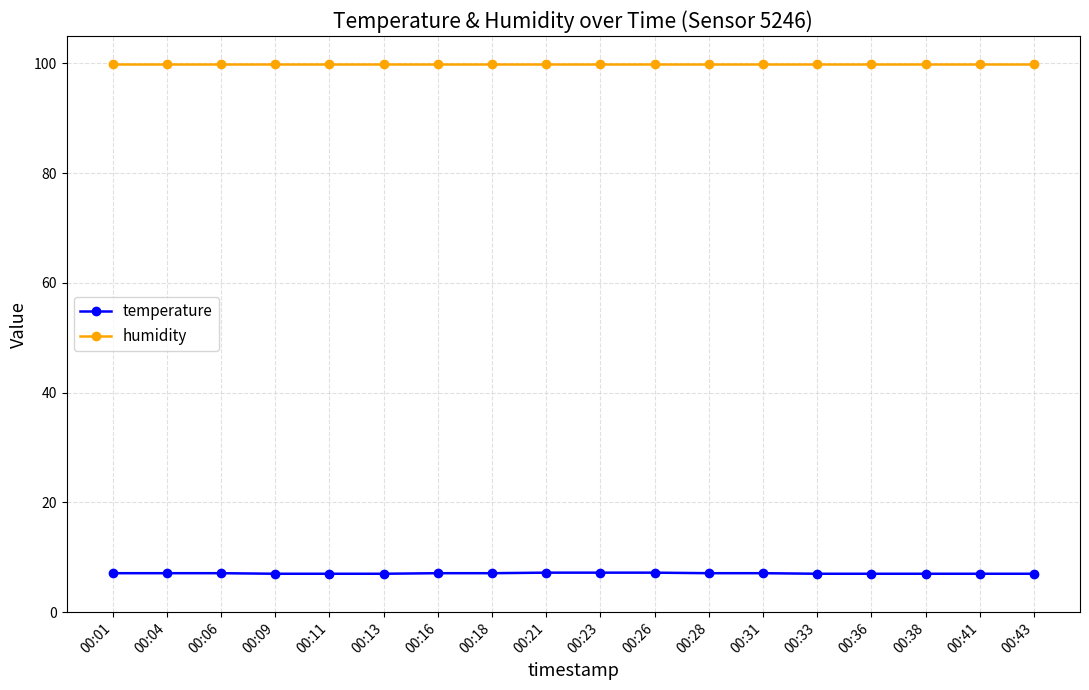

What is the value of the temperature point at the 9th from the left?

7.2